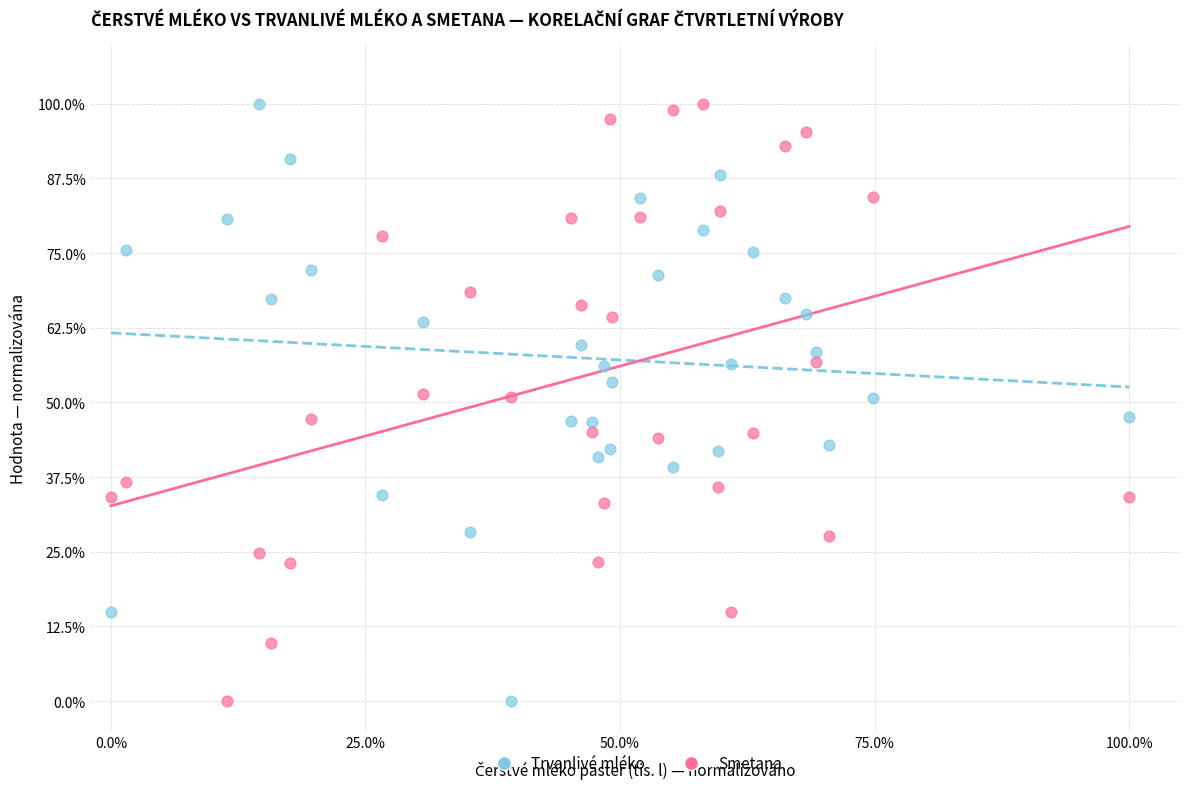

What is the X range (max minus min) for the scatter plot?

100.0